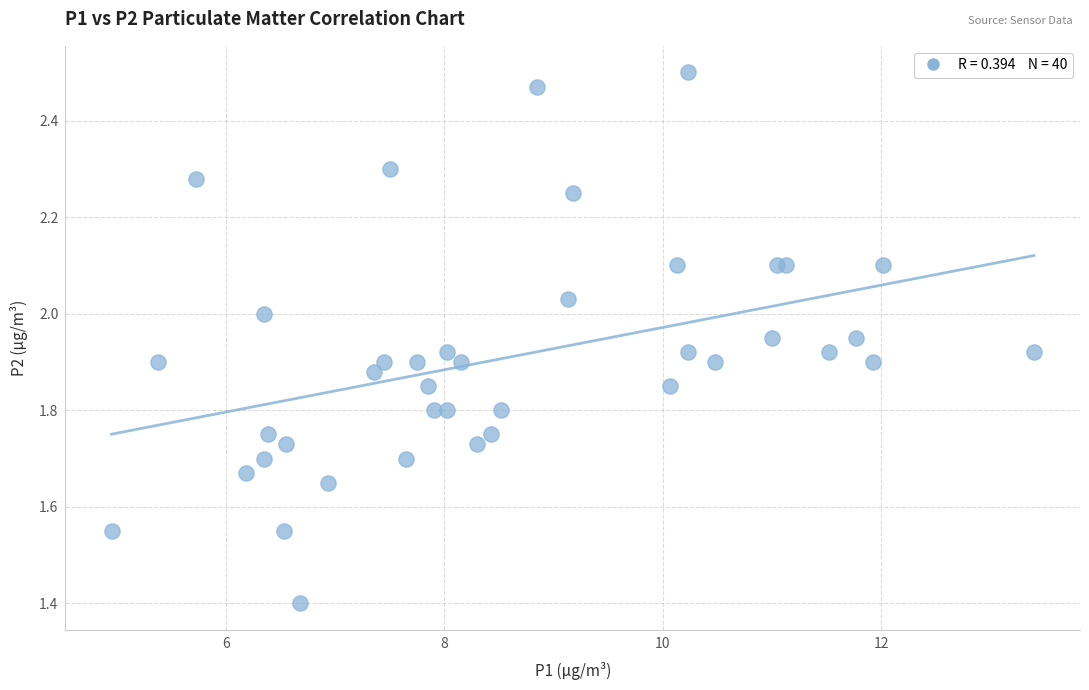

What Y value in the scatter plot is closest to 1?

1.4